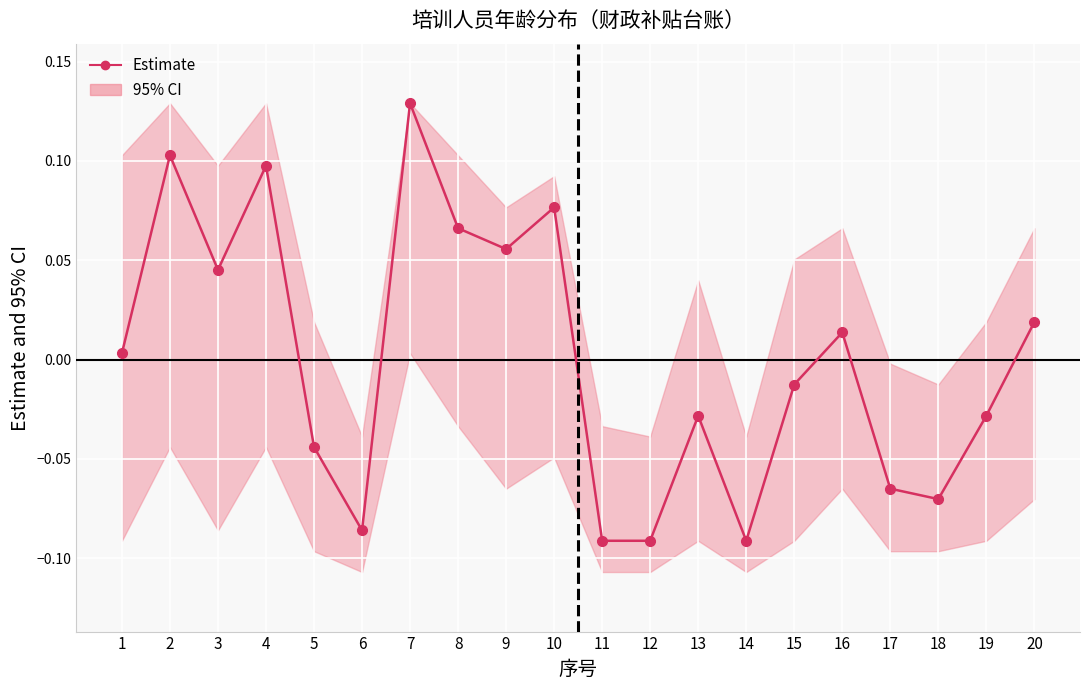

Reading left to right, what are all the values shown in this chart?

0.0	0.1	0.0	0.1	-0.0	-0.1	0.1	0.1	0.1	0.1	-0.1	-0.1	-0.0	-0.1	-0.0	0.0	-0.1	-0.1	-0.0	0.0